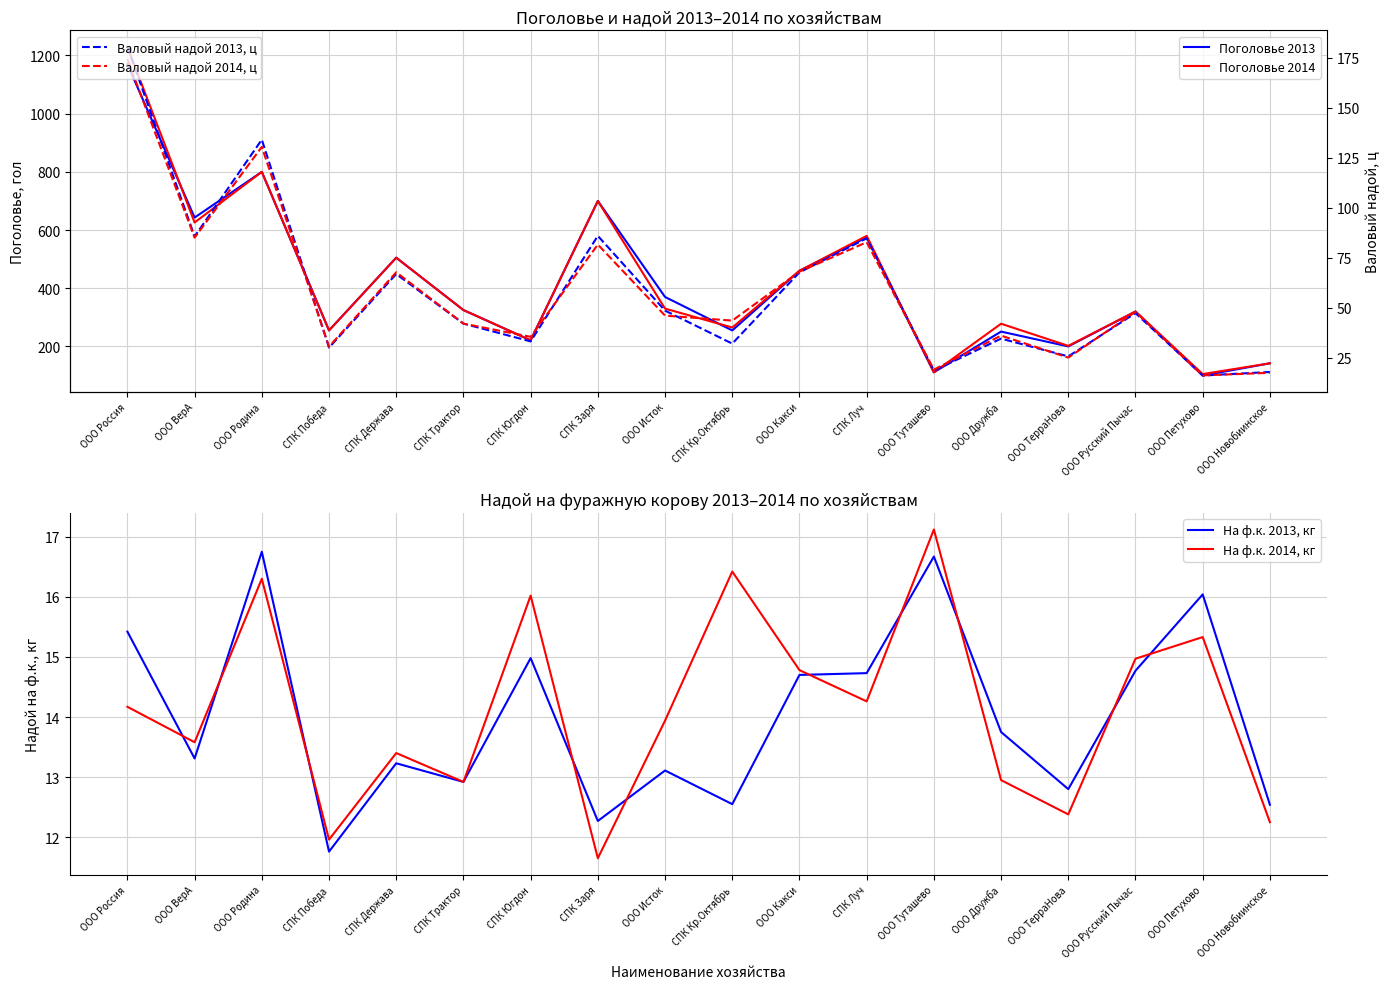

True or false: Поголовье 2013 has more than 0 interior local peaks.

True